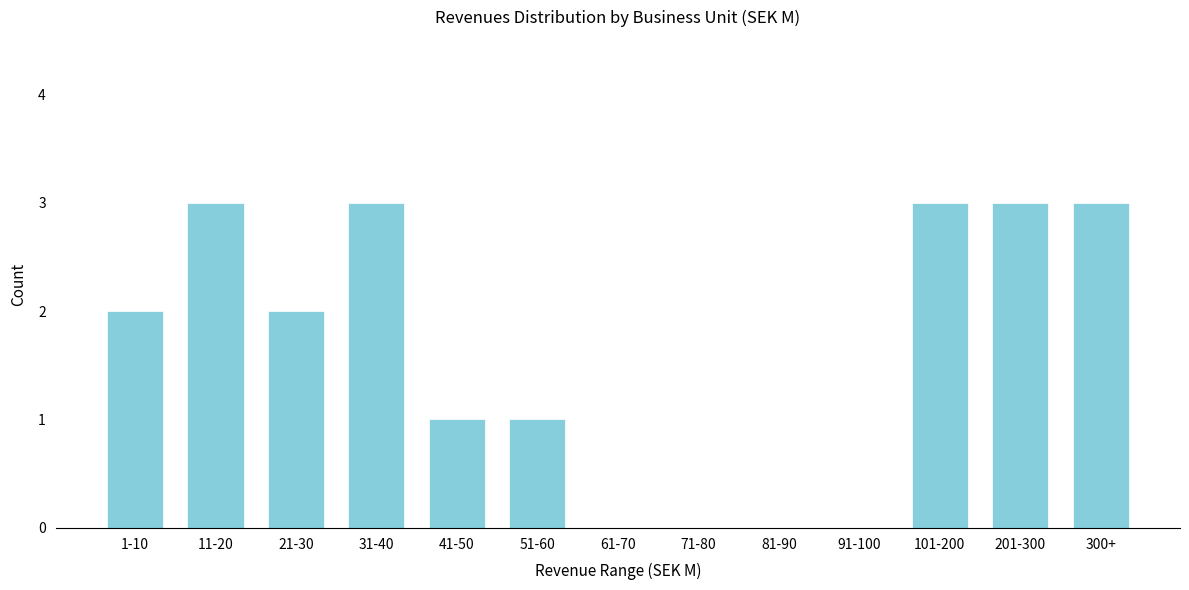

Reading left to right, transcribe all the data shown in this chart.

1-10=2	11-20=3	21-30=2	31-40=3	41-50=1	51-60=1	61-70=0	71-80=0	81-90=0	91-100=0	101-200=3	201-300=3	300+=3